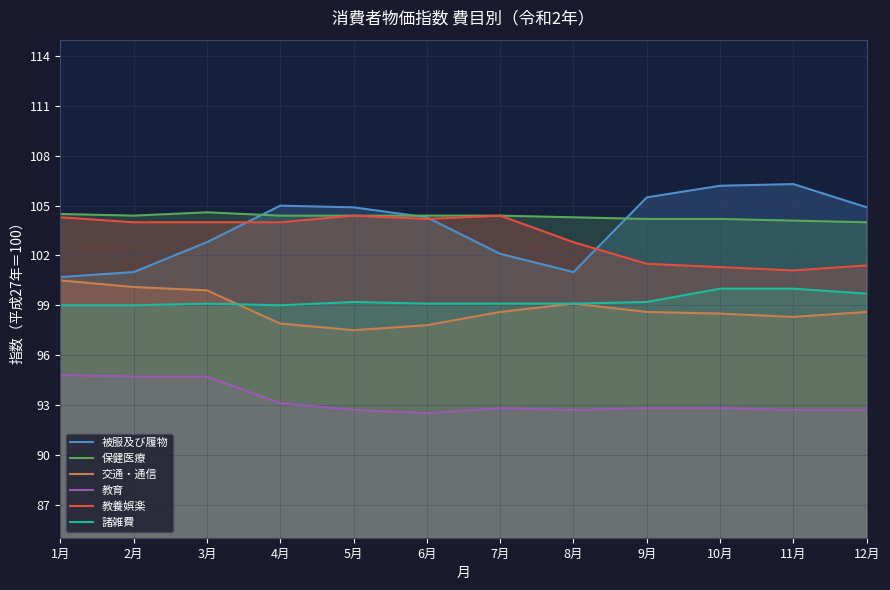

Where is 諸雑費 nearest to the value 99?

1月